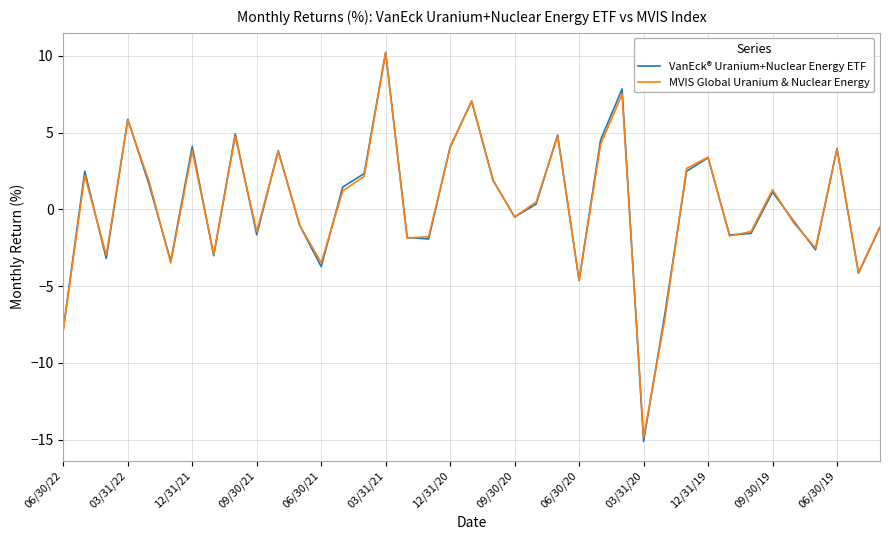

How many lines are shown in the chart?

2